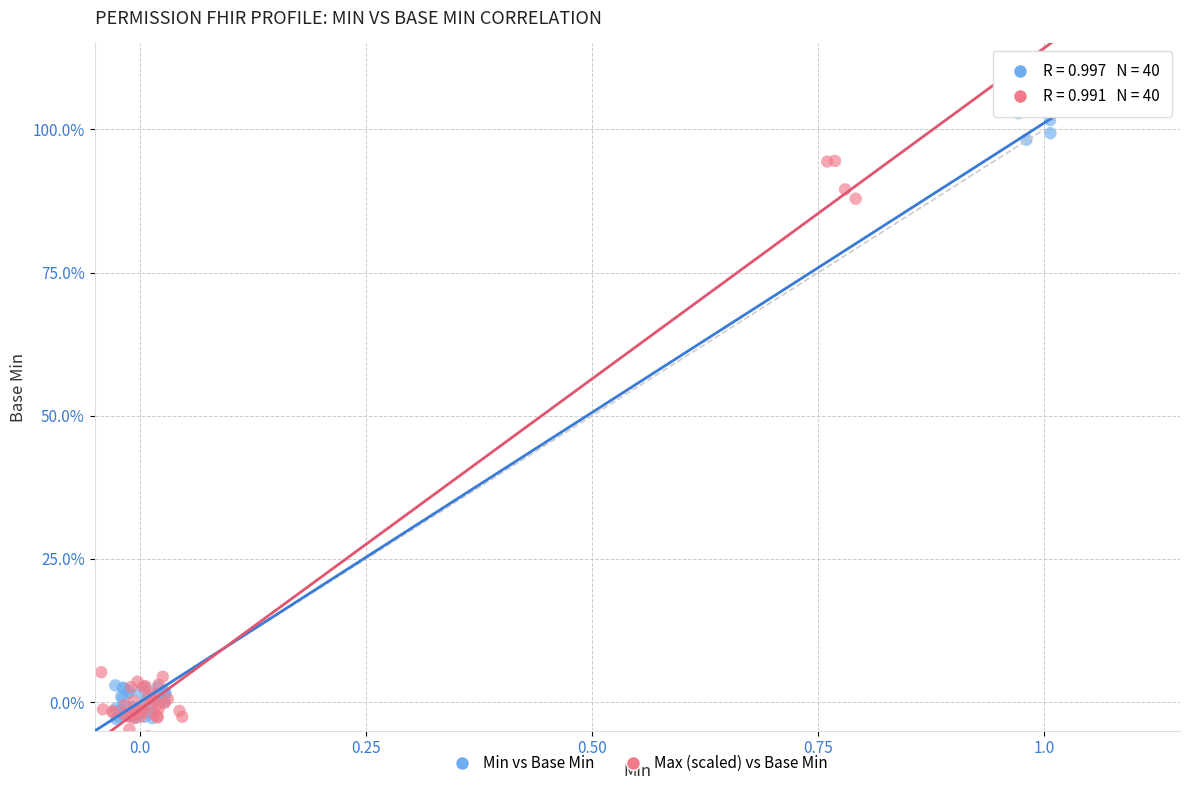

What are all the series names shown in the legend?

Min vs Base Min, Max (scaled) vs Base Min